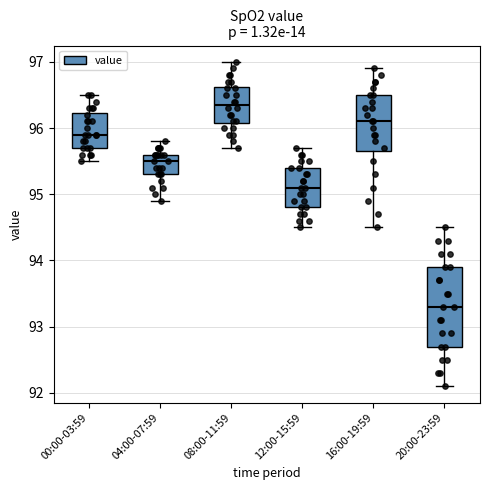

Which box has the highest median line?

08:00-11:59